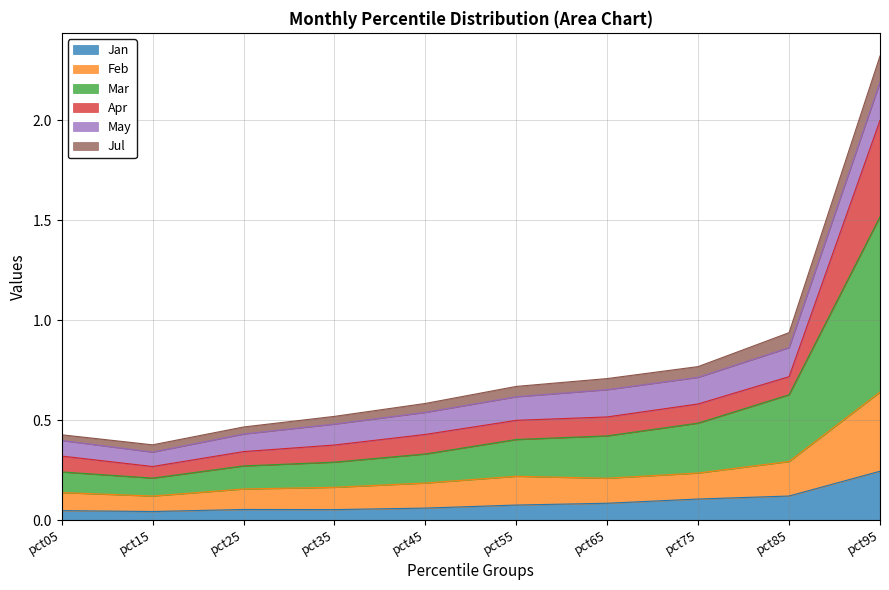

Which category has the highest value in the Jan series?

pct95